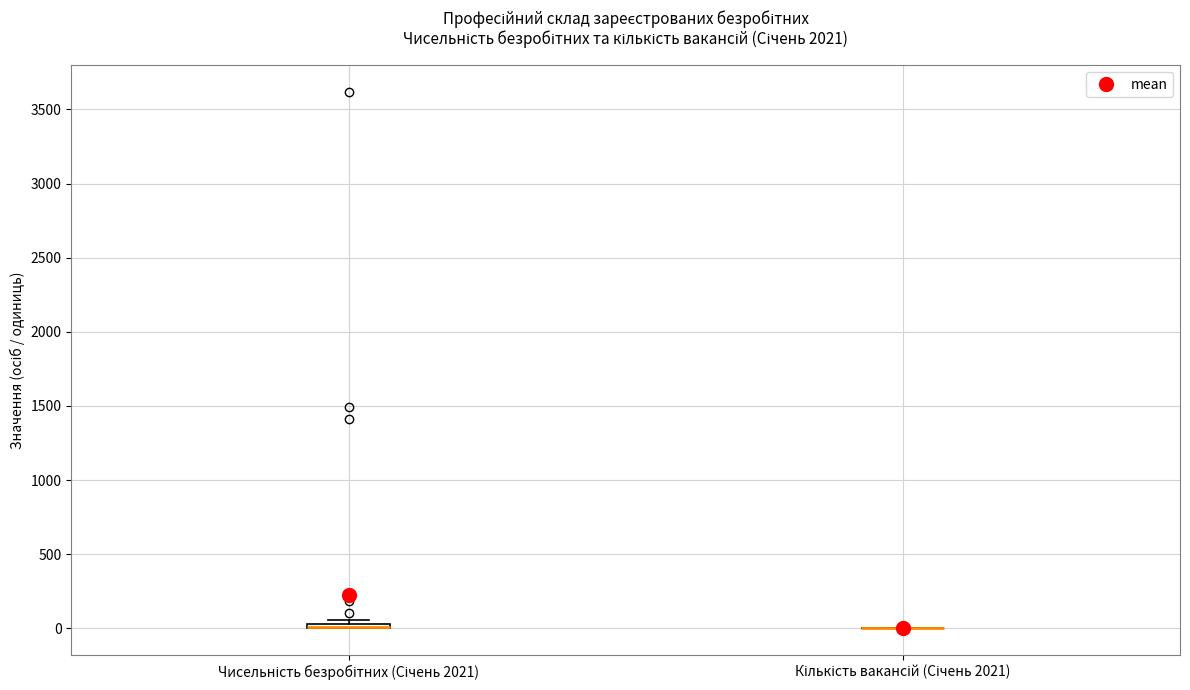

Where is the upper edge of the box for Чисельність безробітних (Січень 2021) on the y-axis? The values are not printed on the chart, so give them approximately, as read against the axis.

50